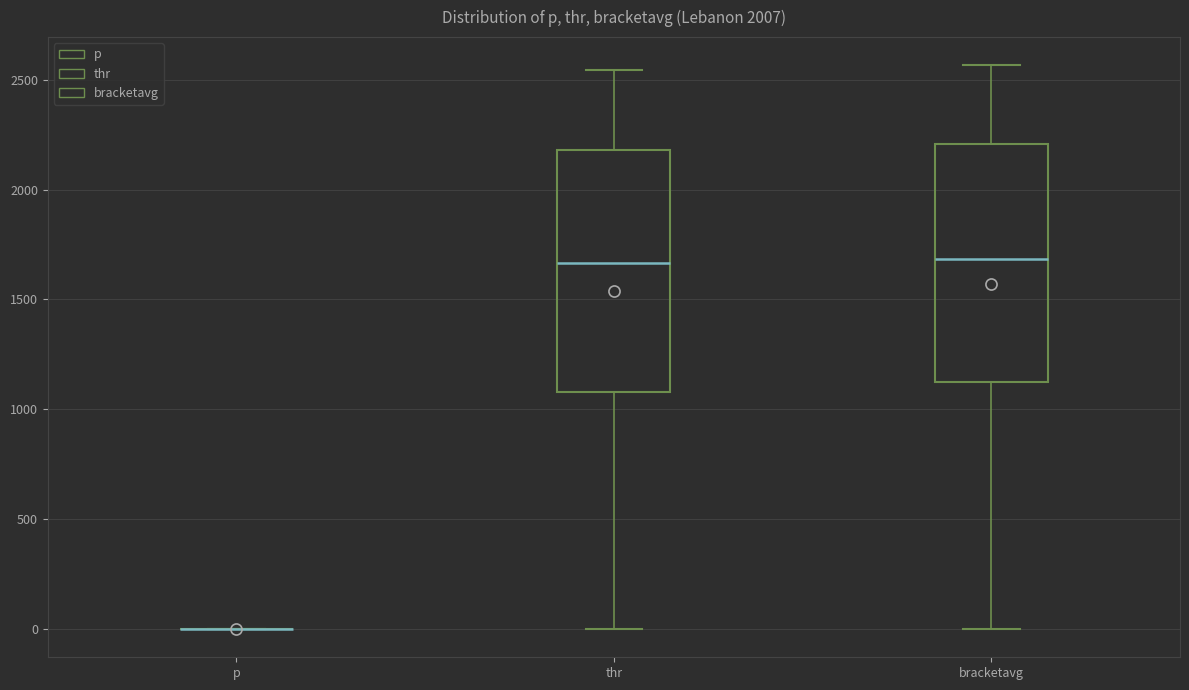

Where does the upper whisker of the box for bracketavg end on the y-axis? The values are not printed on the chart, so give them approximately, as read against the axis.

2550